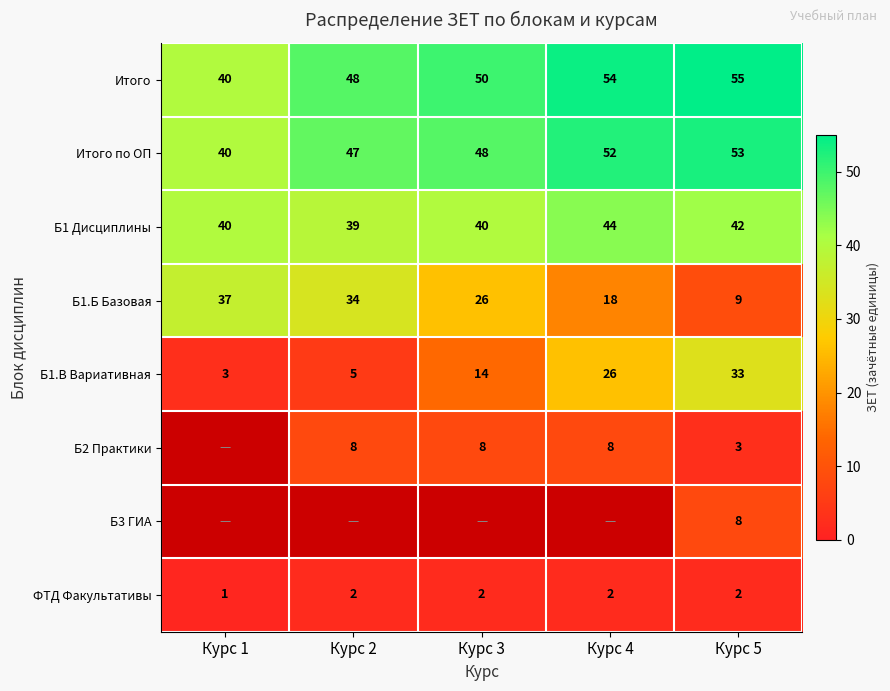

At which label does Б1.Б Базовая reach its minimum?

Курс 5